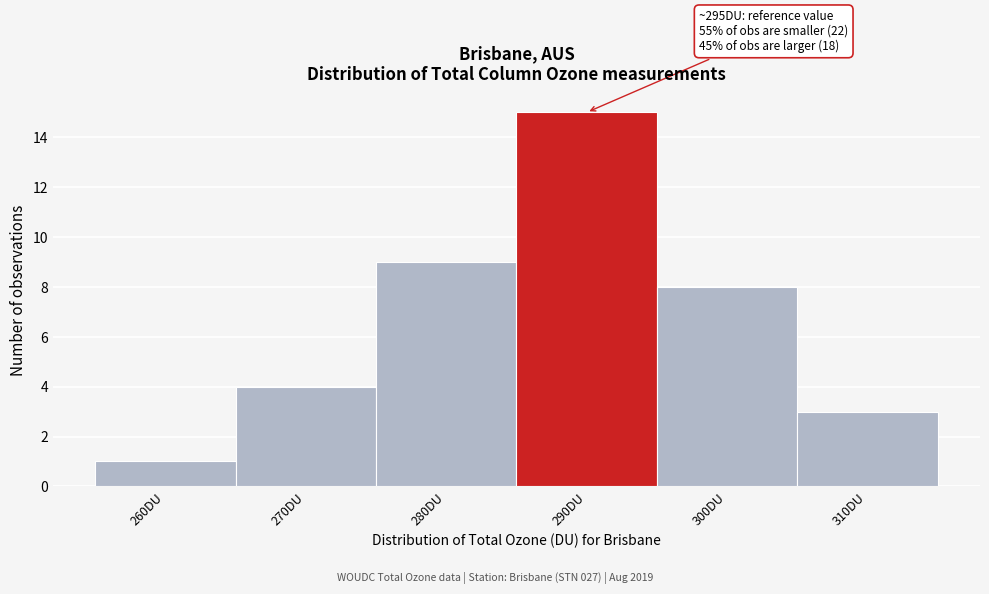

Reading left to right, extract all data points from this chart.

260DU=1	270DU=4	280DU=9	290DU=15	300DU=8	310DU=3